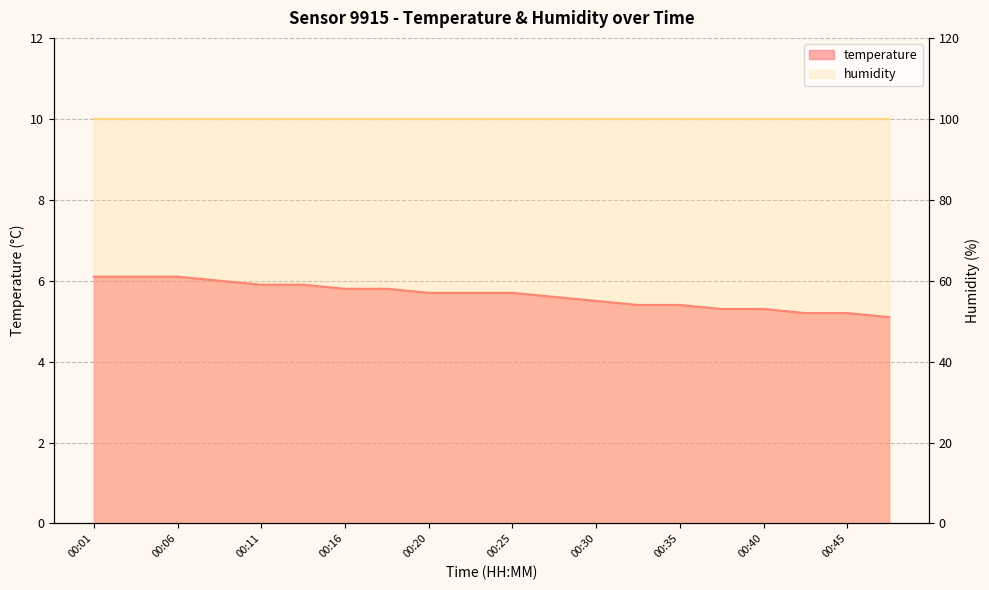

What is the difference between the values at 00:37 and 00:13?

0.6